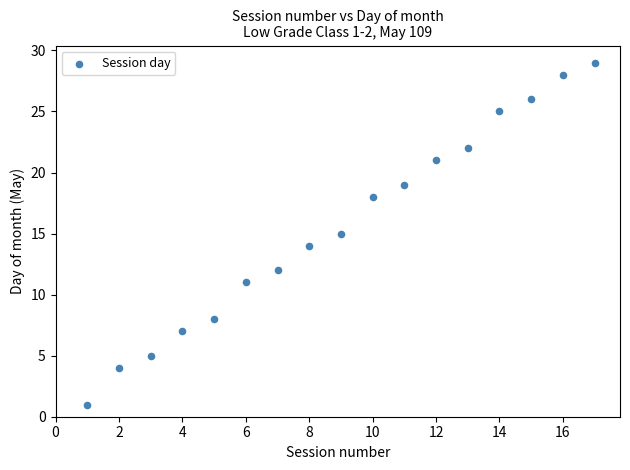

What is the range of X values (max minus min)?

16